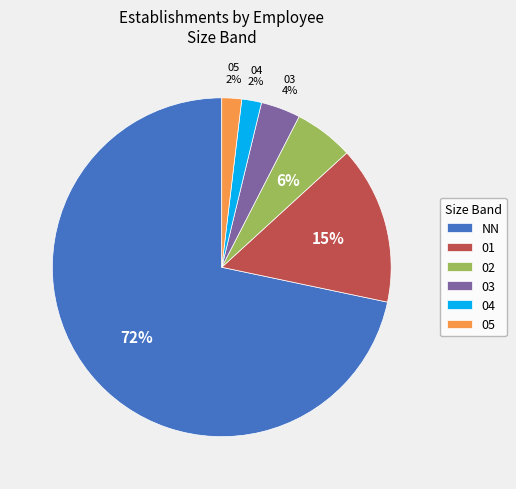

Count the number of slices in the pie.

6